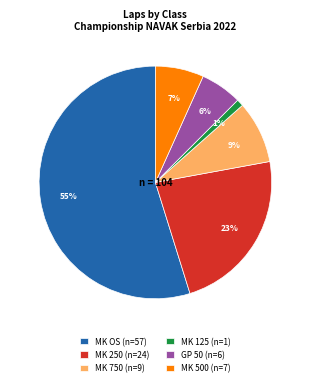

Do MK 750 (n=9) and MK OS (n=57) together represent more than half of the pie?

Yes